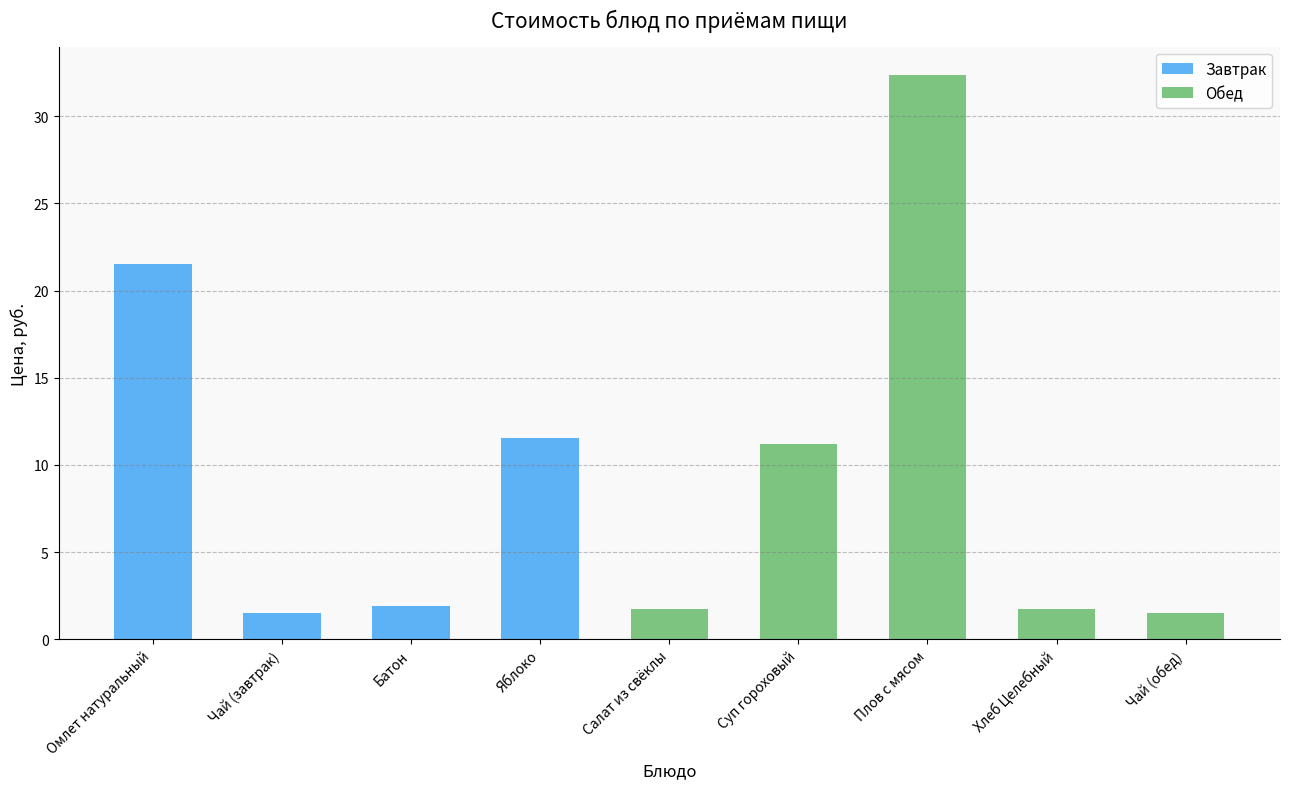

The value of Завтрак at Хлеб Целебный is 0.0. True or false?

True